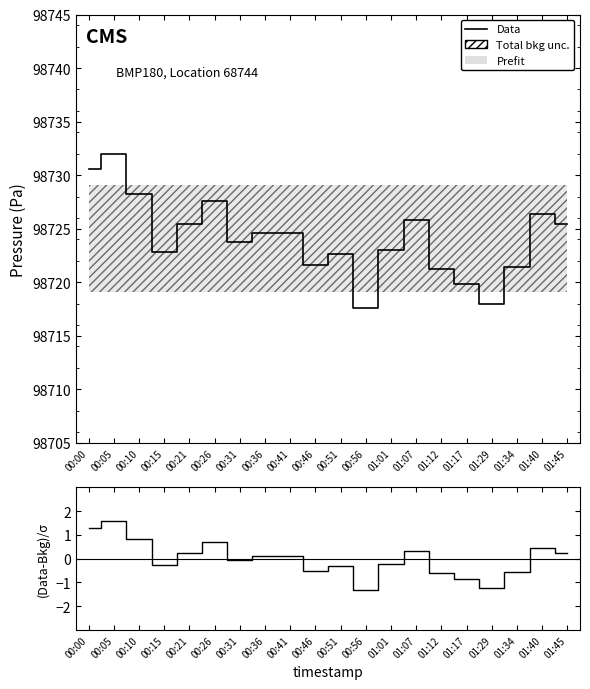

What is the label of the 2nd point from the left?

00:05